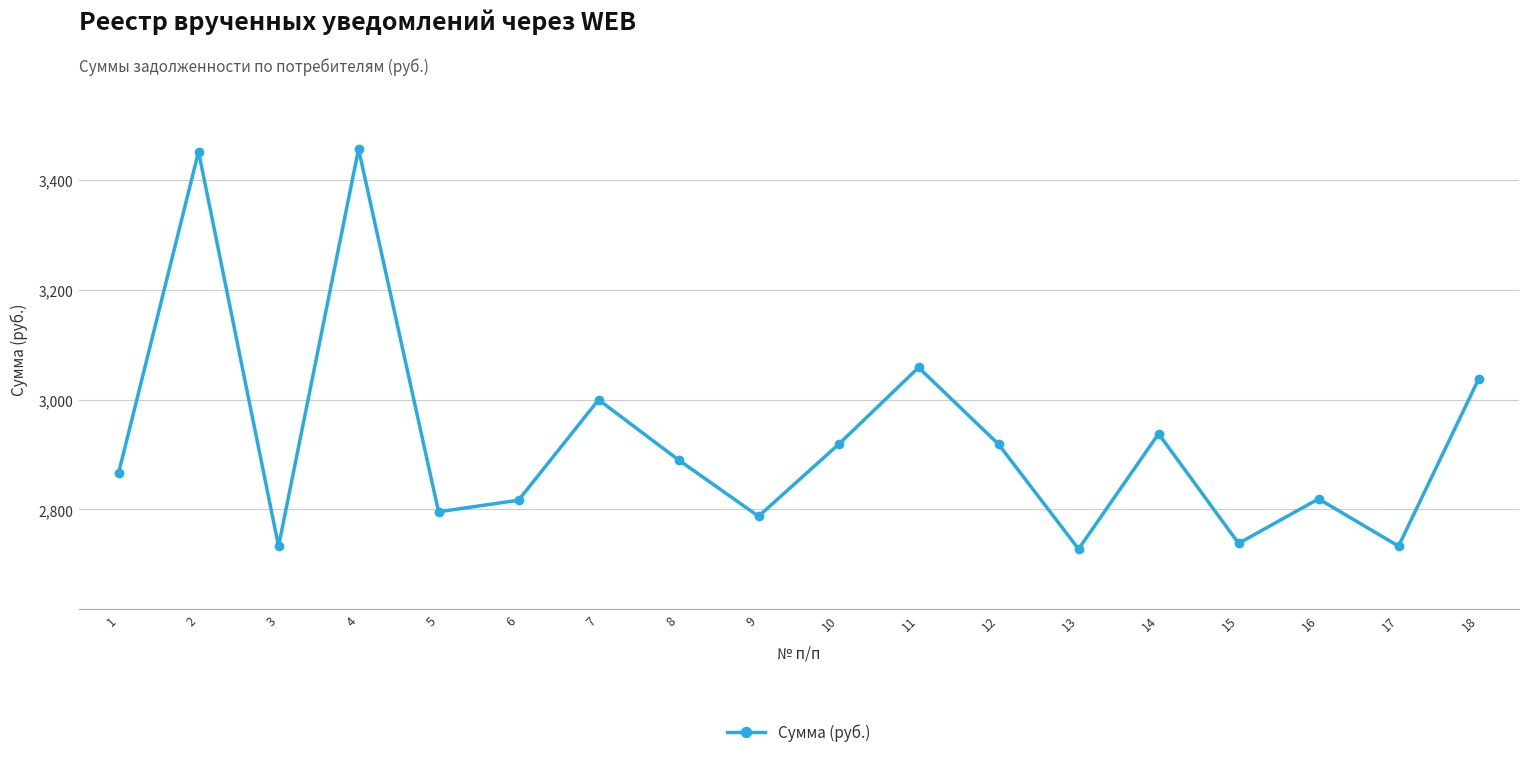

Does the chart display data point markers on the line(s)?

Yes